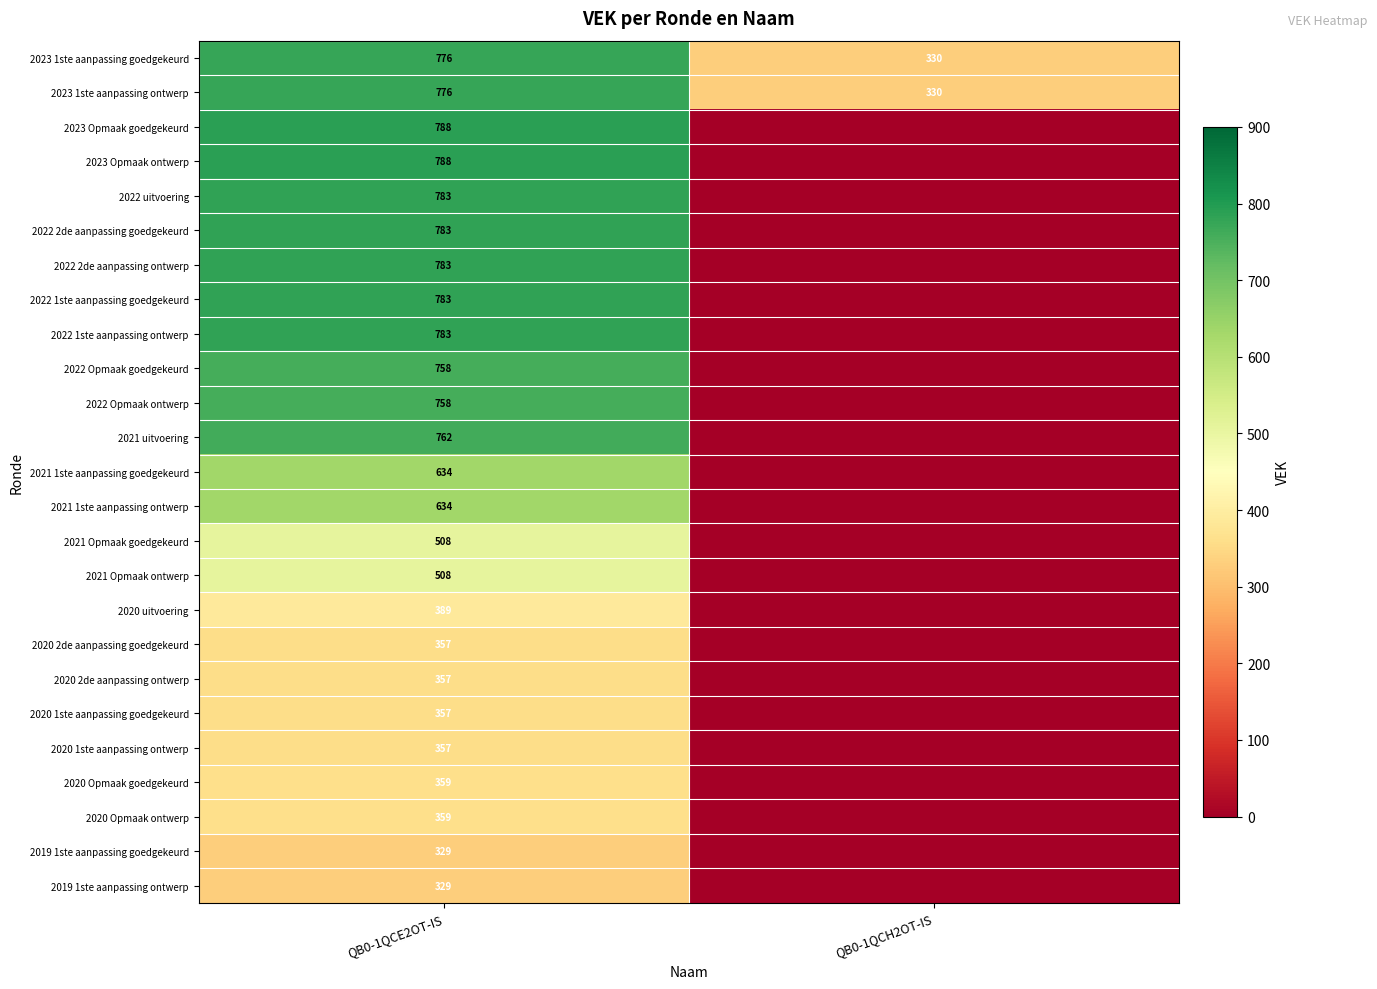

The value of 2023 Opmaak goedgekeurd at QB0-1QCE2OT-IS is 788. True or false?

True